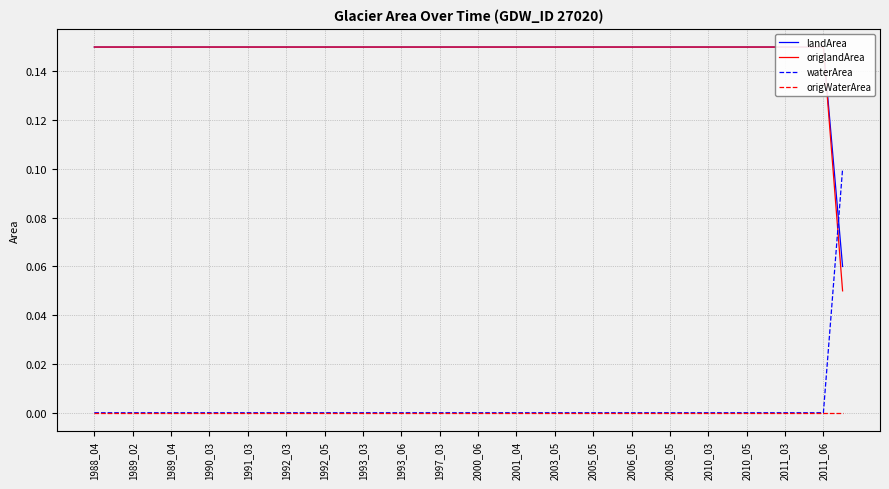

Which category has the highest value across all series?

1988_04